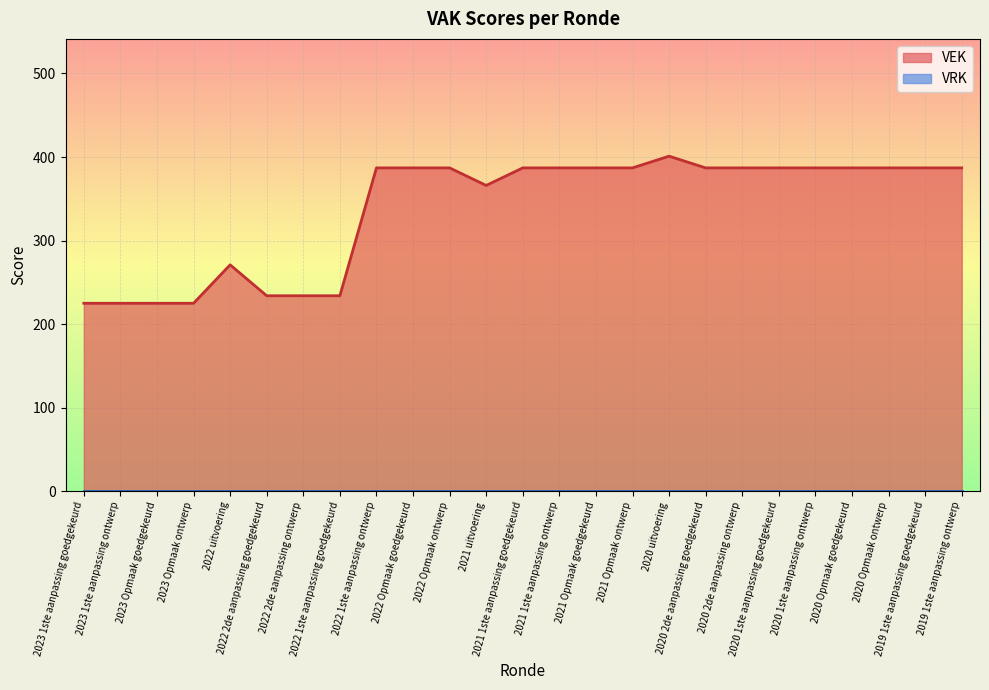

How many interior local valleys (lower than both neighbors) does the data have?

1